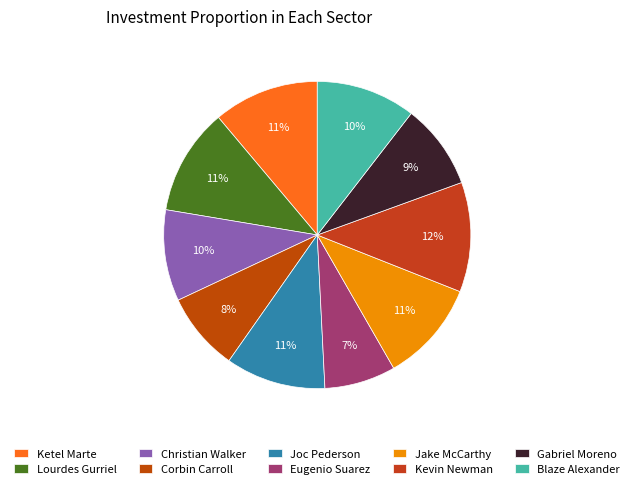

True or false: Eugenio Suarez accounts for 7% of the total.

True